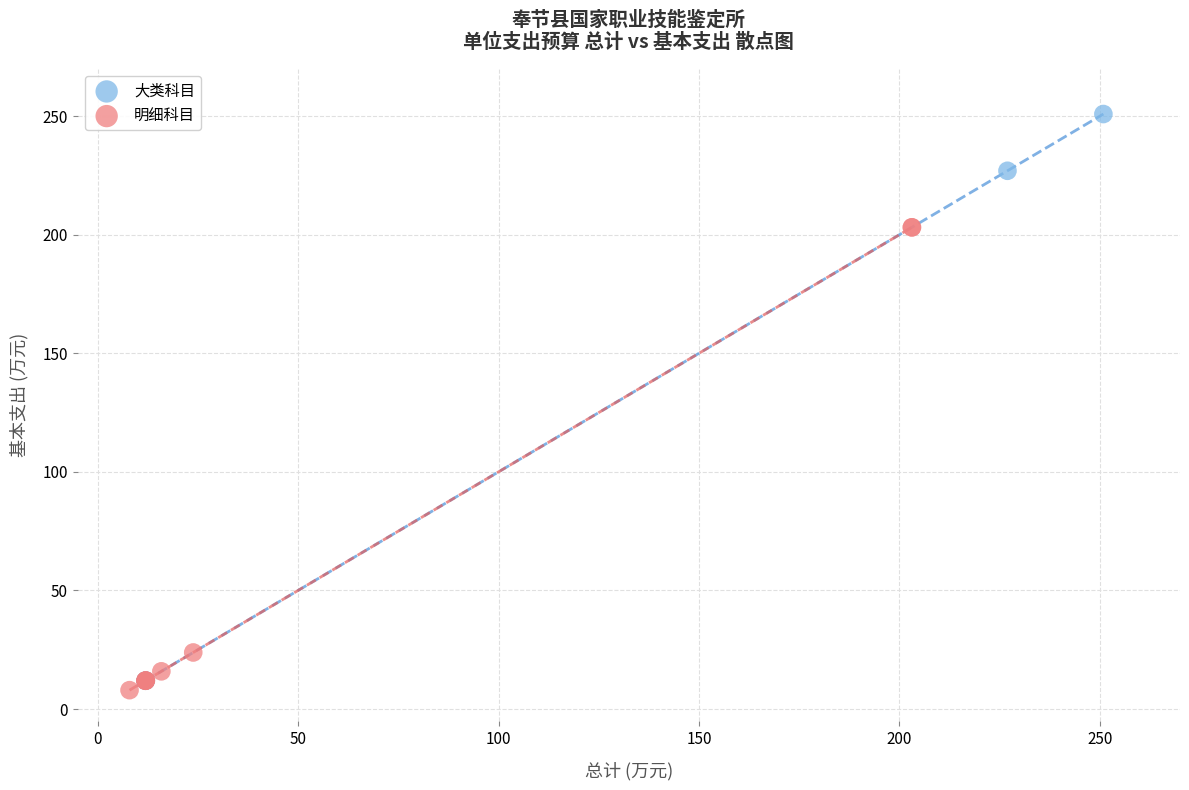

Which series contains the highest Y value?

大类科目